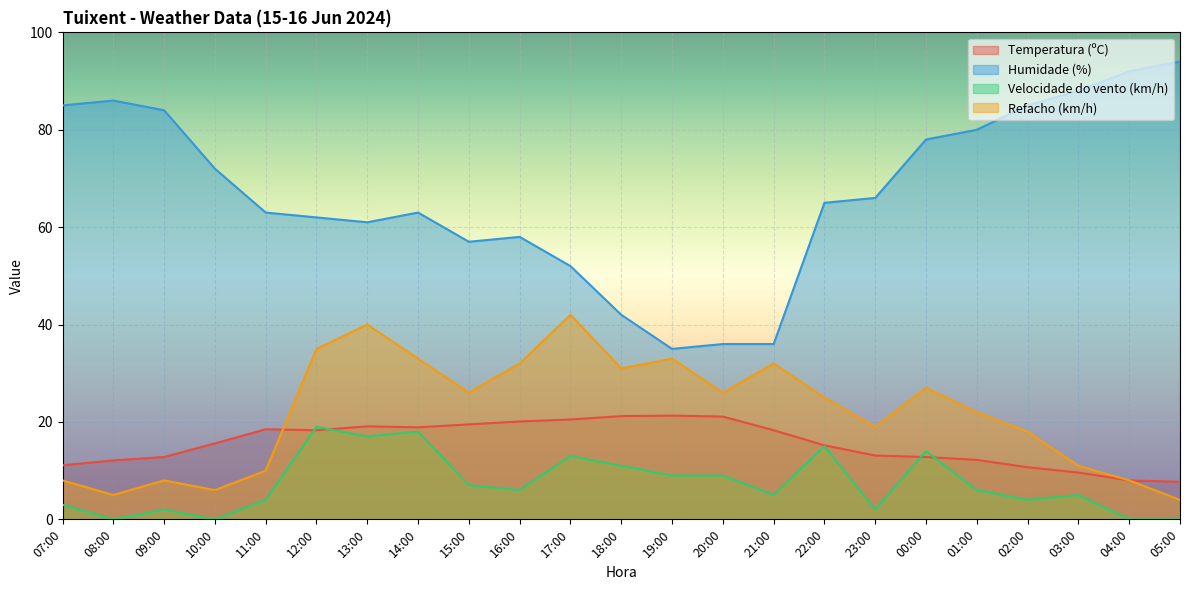

What is the difference between the Humidade (%) values at 15:00 and 18:00?

15.0